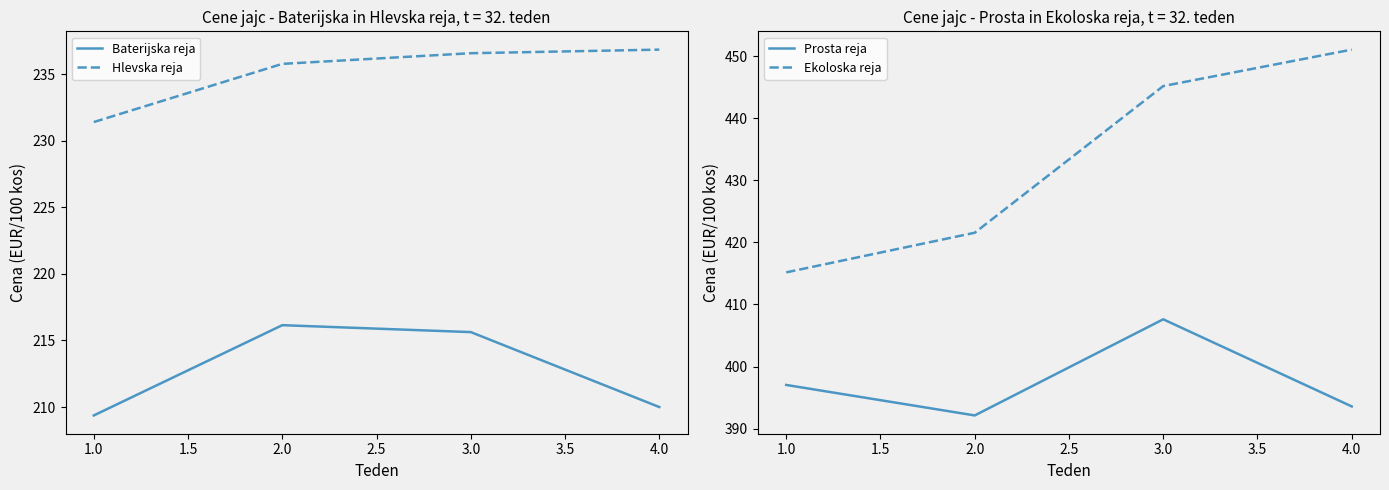

In Prosta reja, how many points are higher than both neighbors (excluding endpoints)?

1